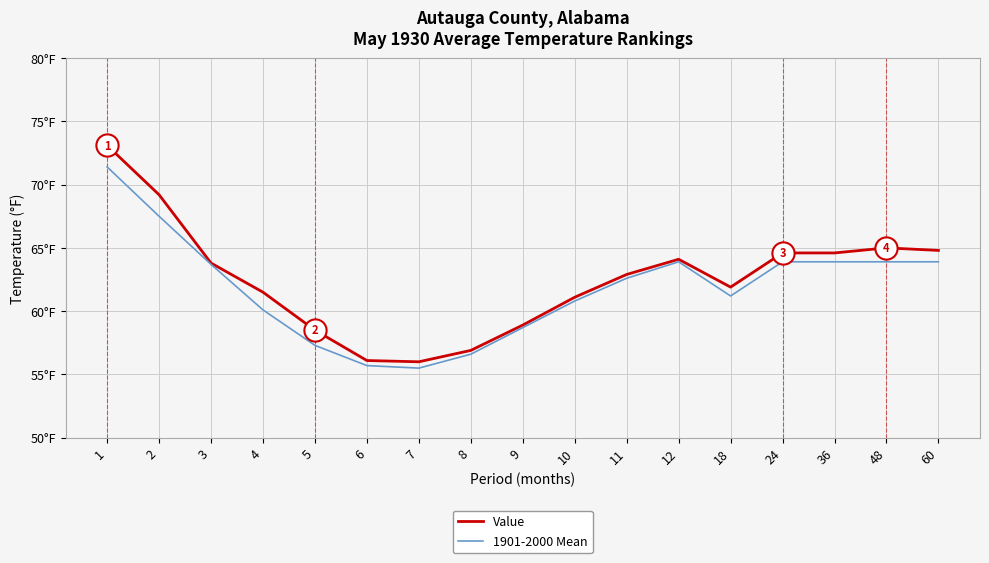

What is the difference between the Value values at 10 and 7?

5.1